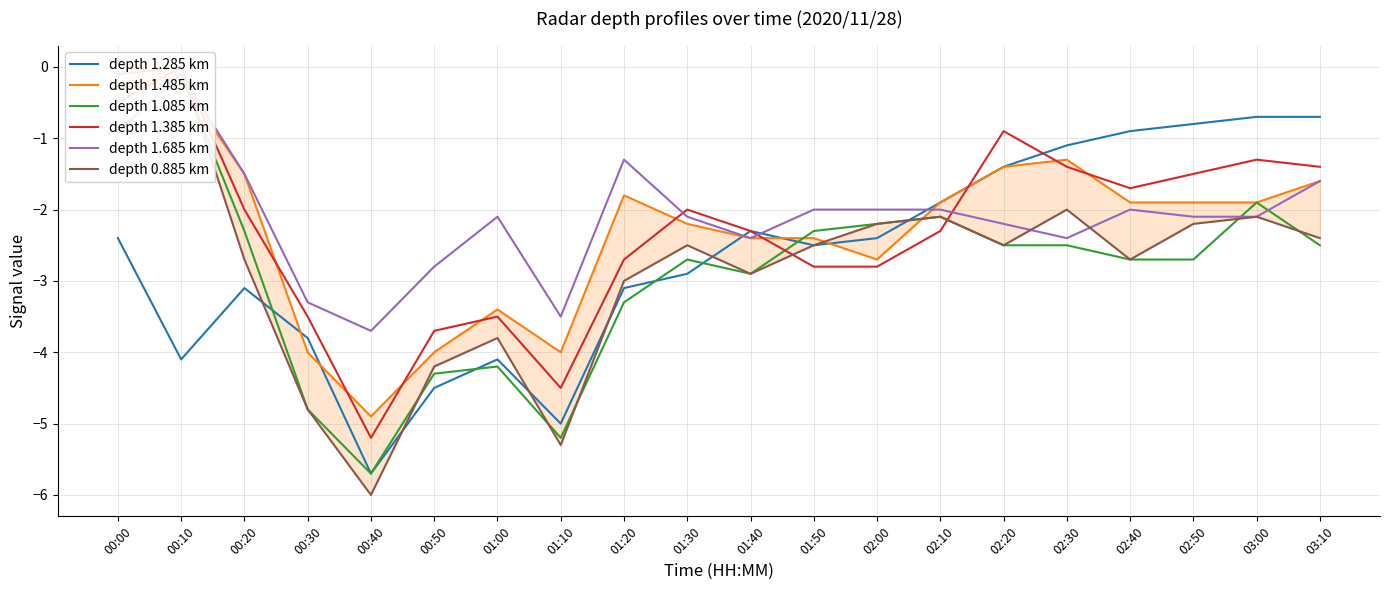

Rank the categories by depth 1.085 km value from highest to lowest.

00:10, 00:00, 03:00, 02:10, 02:00, 00:20, 01:50, 02:20, 02:30, 03:10, 01:30, 02:40, 02:50, 01:40, 01:20, 01:00, 00:50, 00:30, 01:10, 00:40